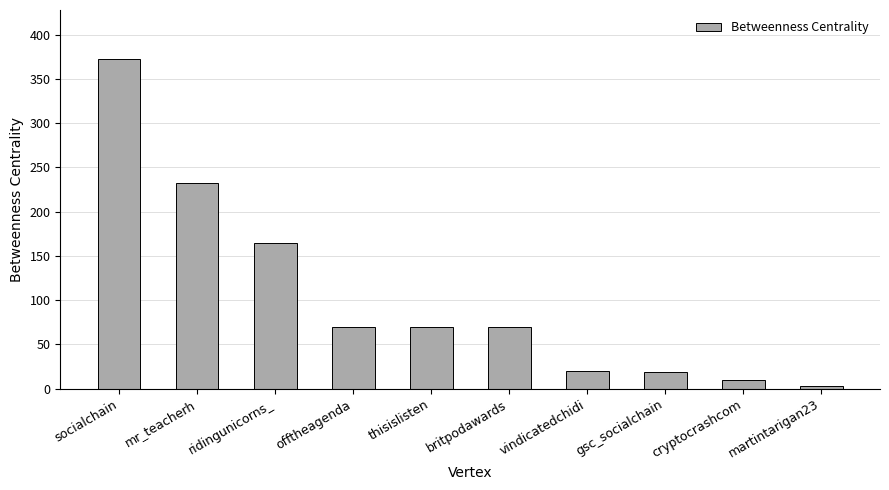

What is the ratio of the value at mr_teacherh to the value at thisislisten?

3.3